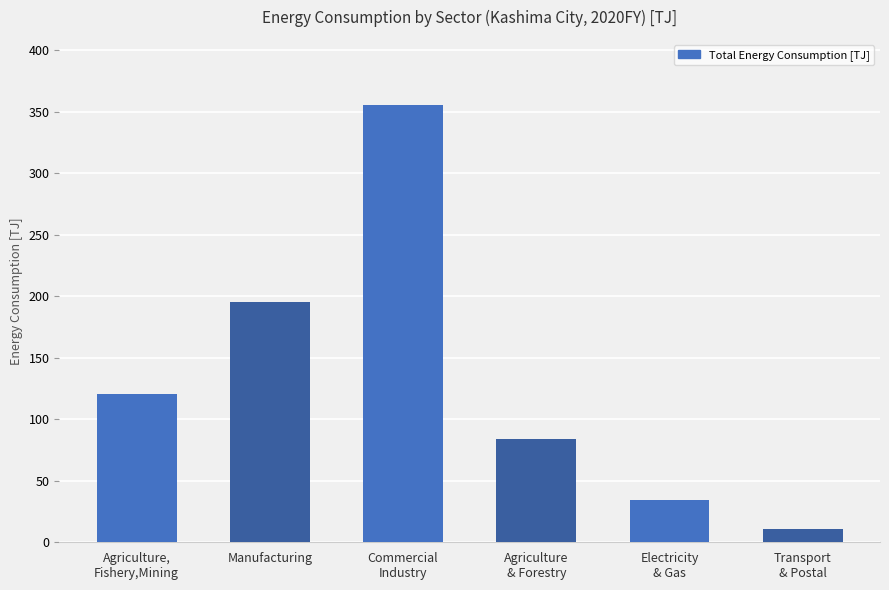

How many distinct data groups are displayed?

1